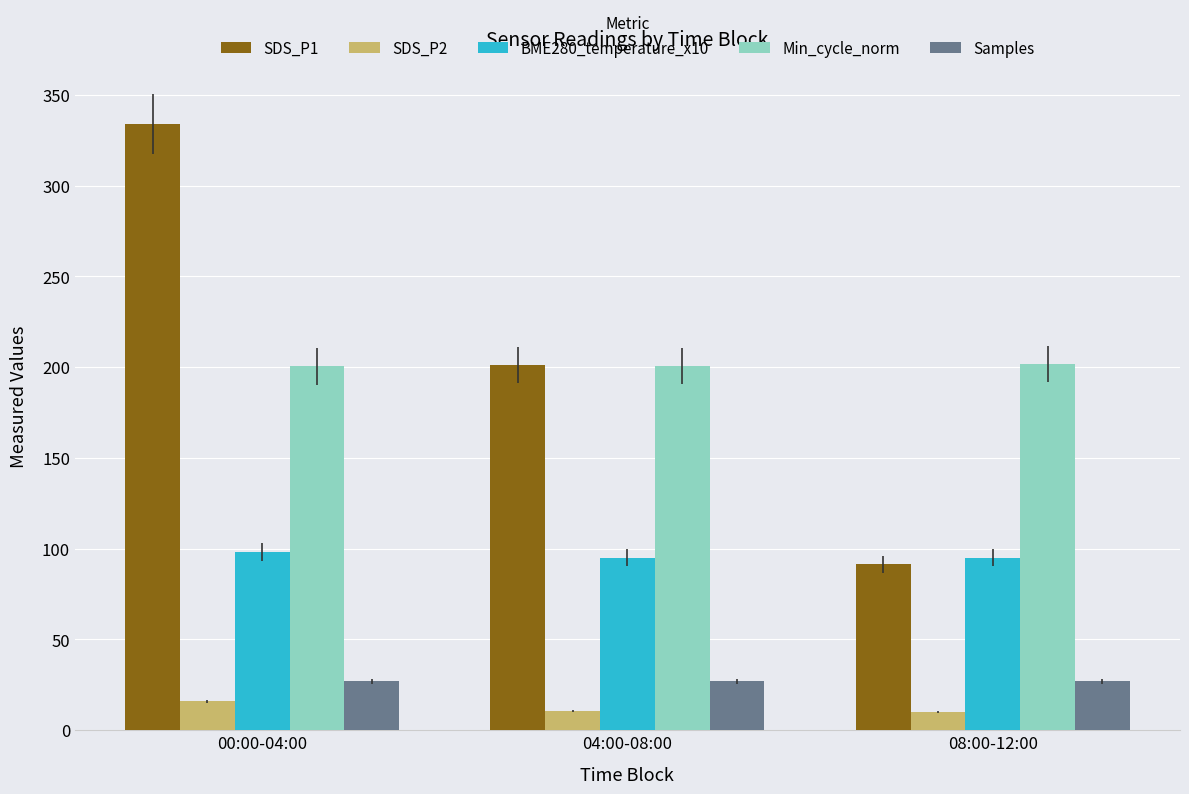

Which series has the largest total across all categories?

SDS_P1